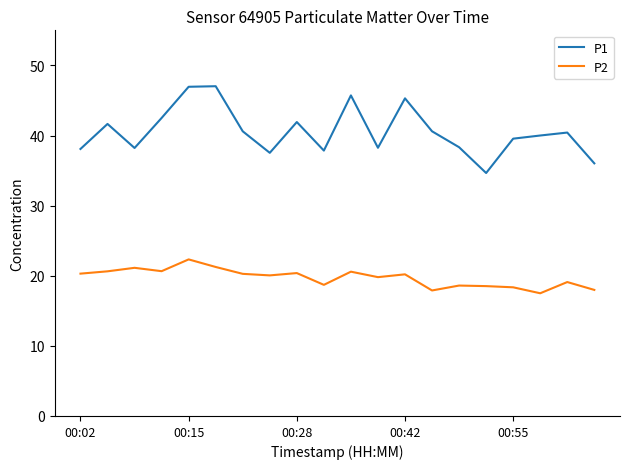

What is the difference between the maximum and minimum values in the P2 series?

4.8